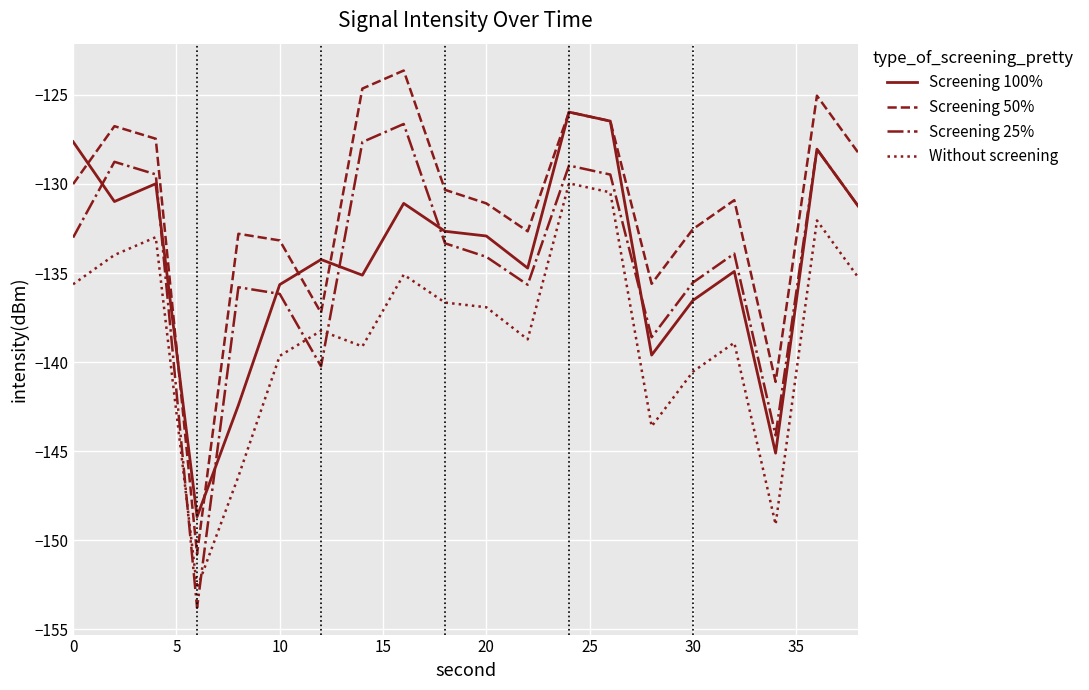

Which series ends up on top after the final intersection of Screening 25% and Without screening?

Screening 25%